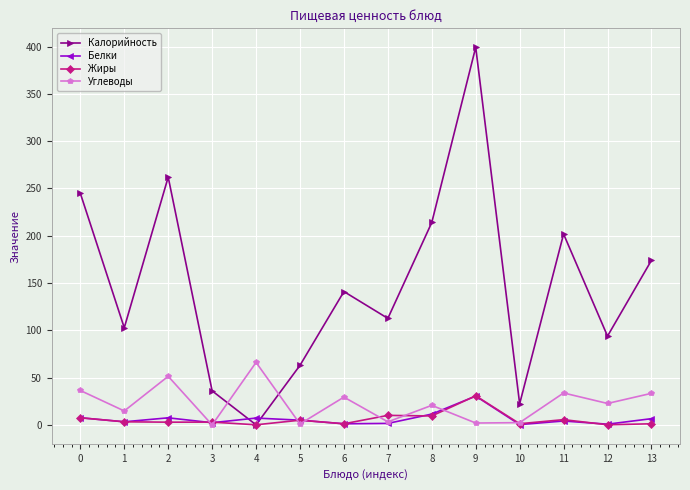

After their last crossing, which series has the higher values: Углеводы or Белки?

Углеводы